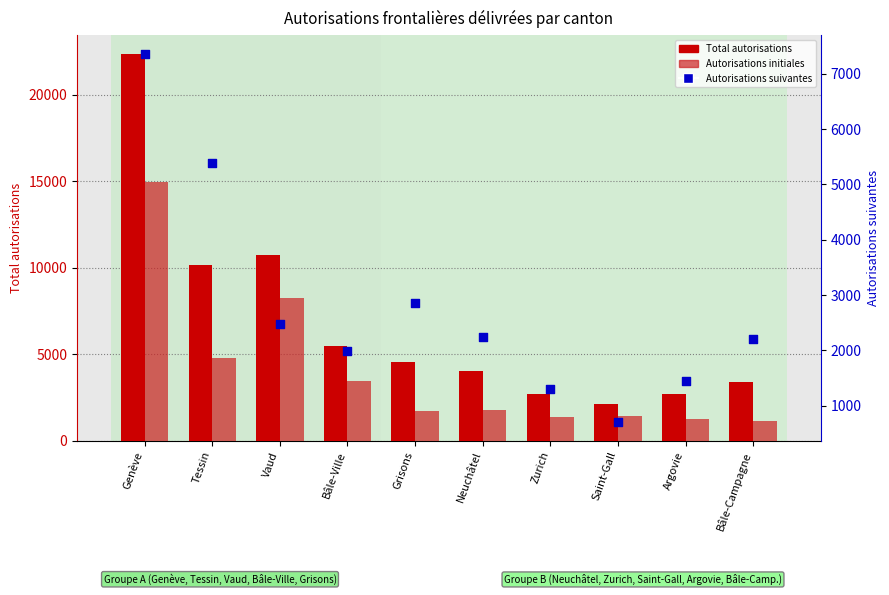

What are all the series names shown in the legend?

Total autorisations, Autorisations initiales, Autorisations suivantes